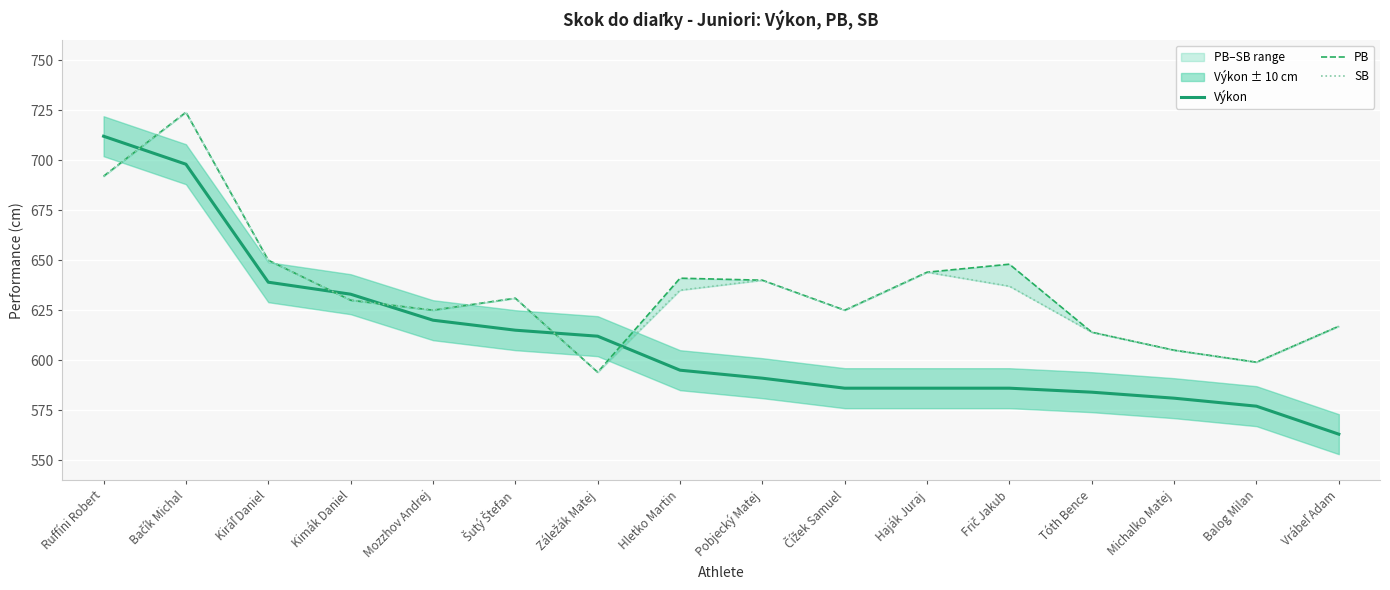

What is the minimum value shown in the chart?

563